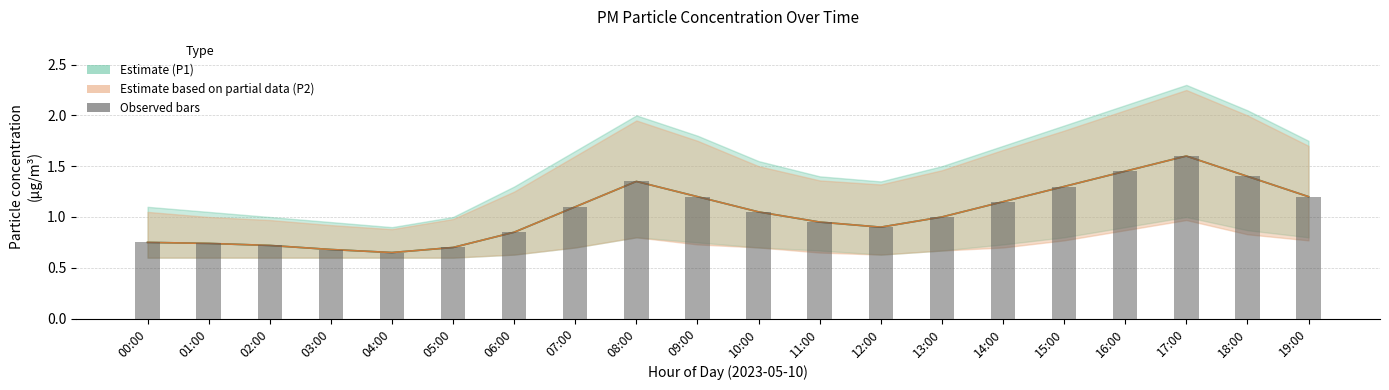

What is the difference between the values at 02:00 and 10:00?

0.3